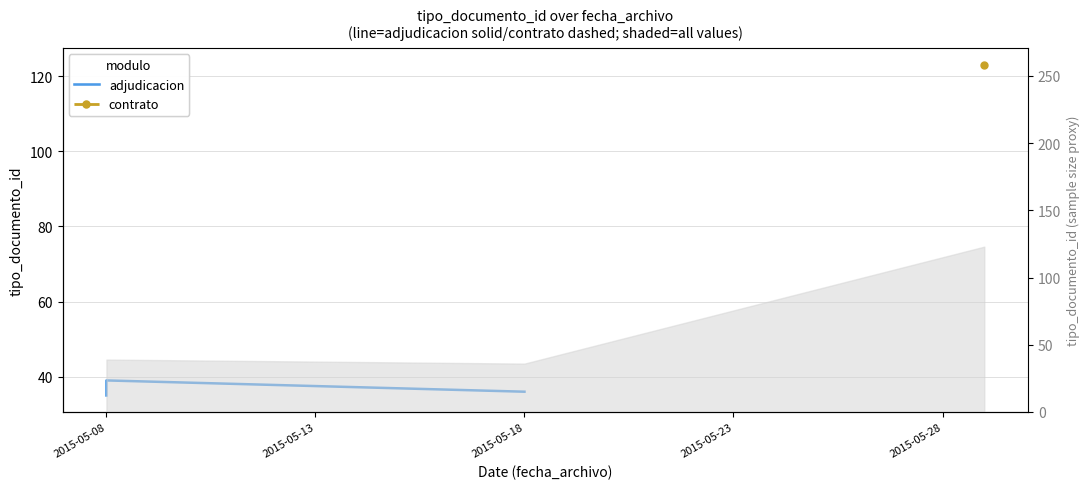

How many values are below 36?

1